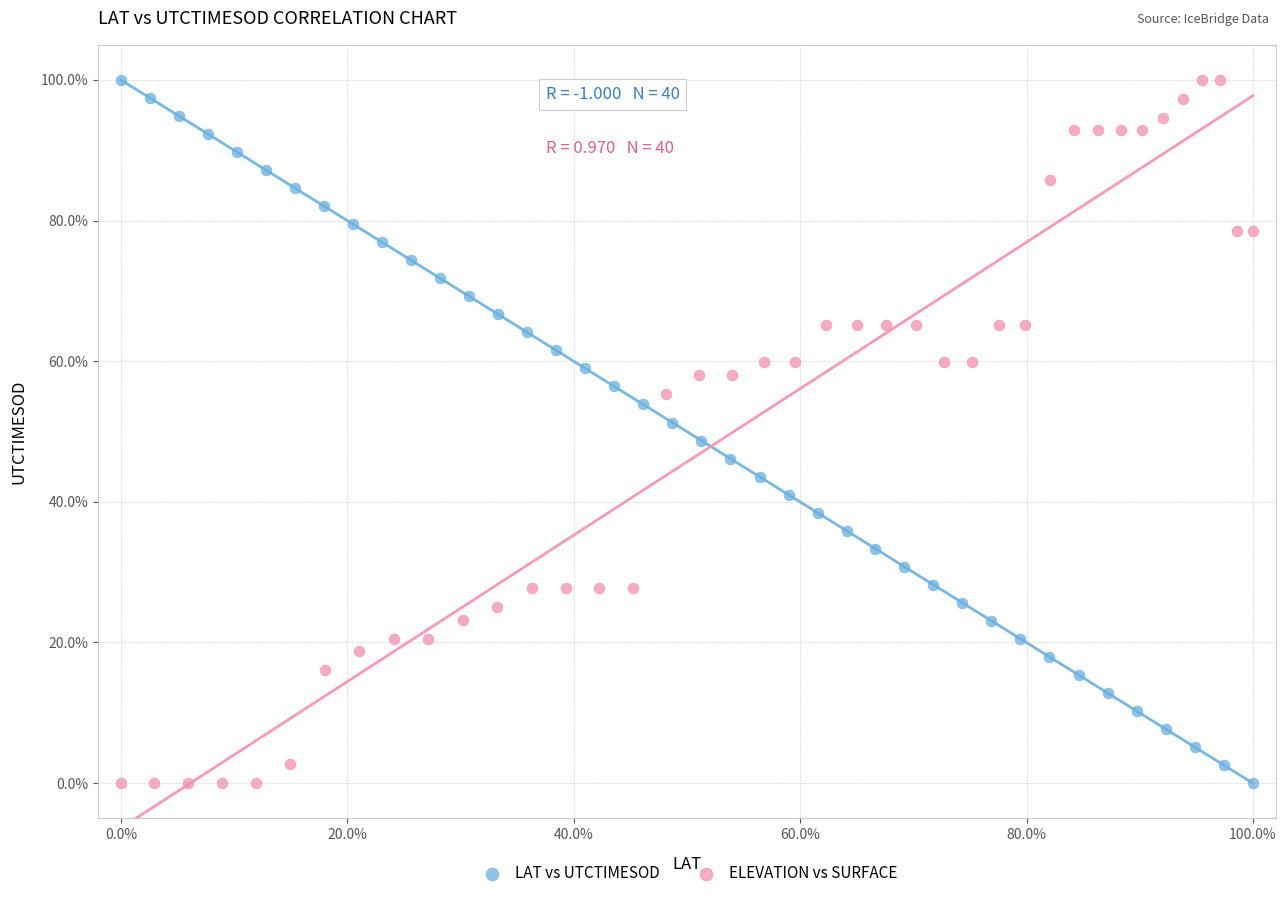

What are all the series names shown in the legend?

LAT vs UTCTIMESOD, ELEVATION vs SURFACE